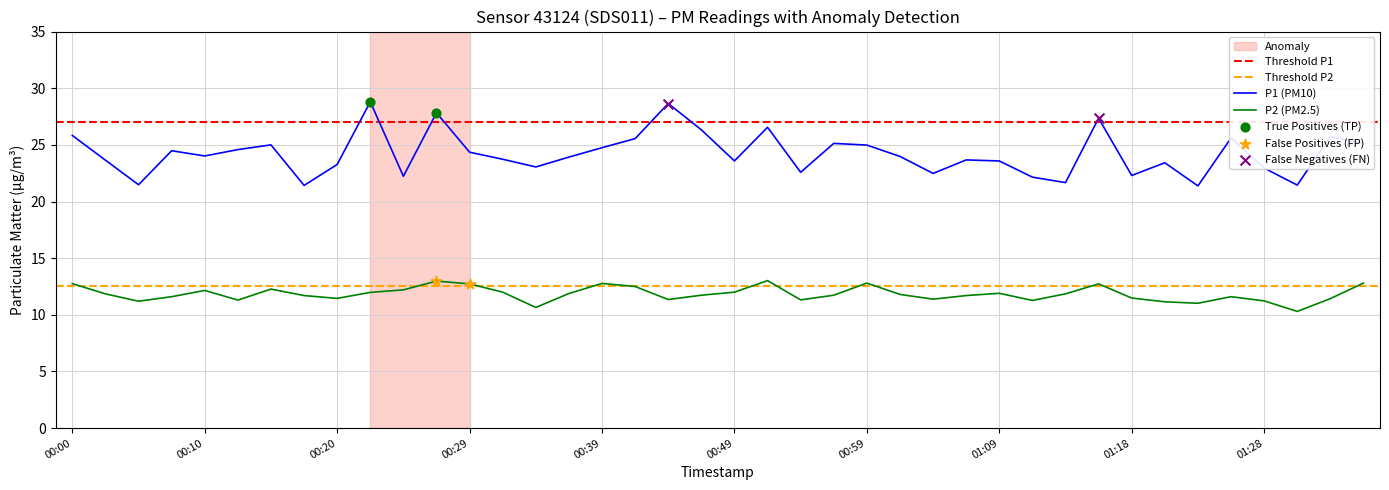

What is the maximum value for P1 (PM10)?

28.8